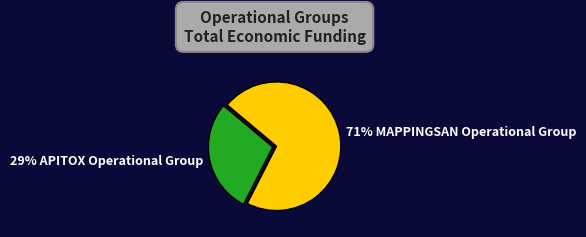

To the nearest percent, what is the average slice percentage?

50%